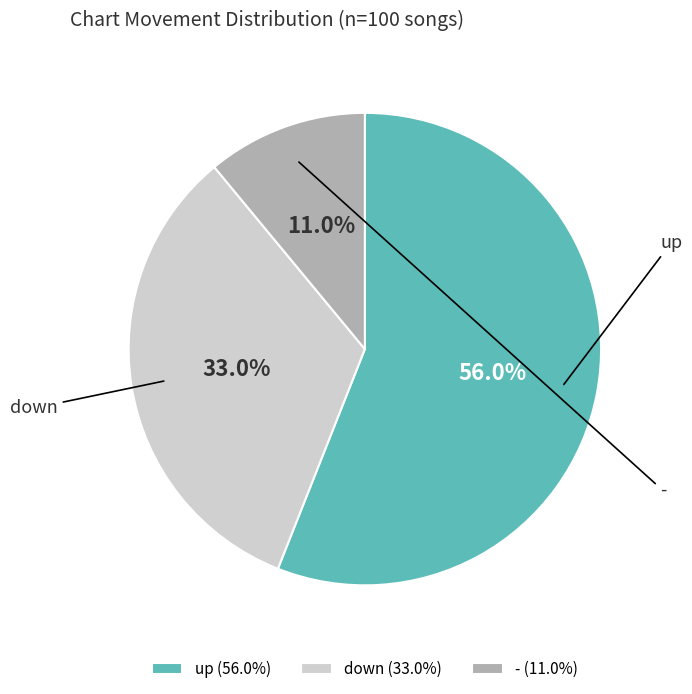

Rank the categories by value from highest to lowest.

up, down, -